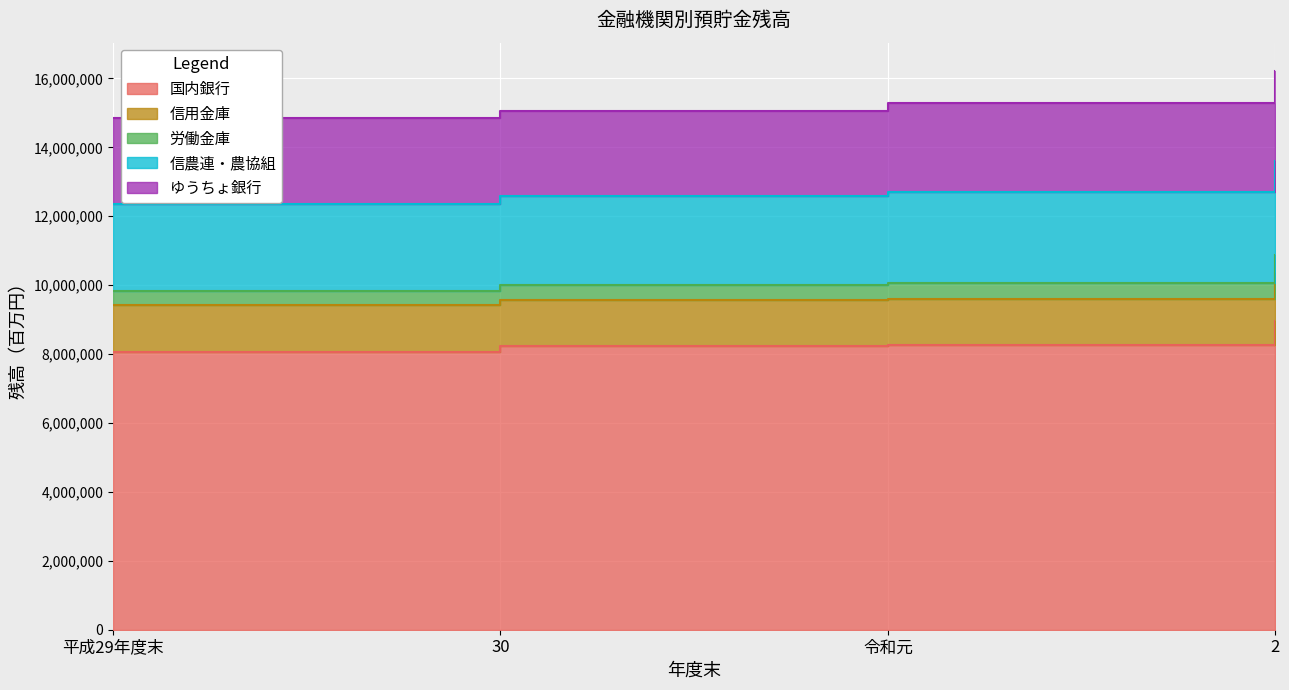

What is the spread (max minus min) of values at 平成29年度末?

7671338